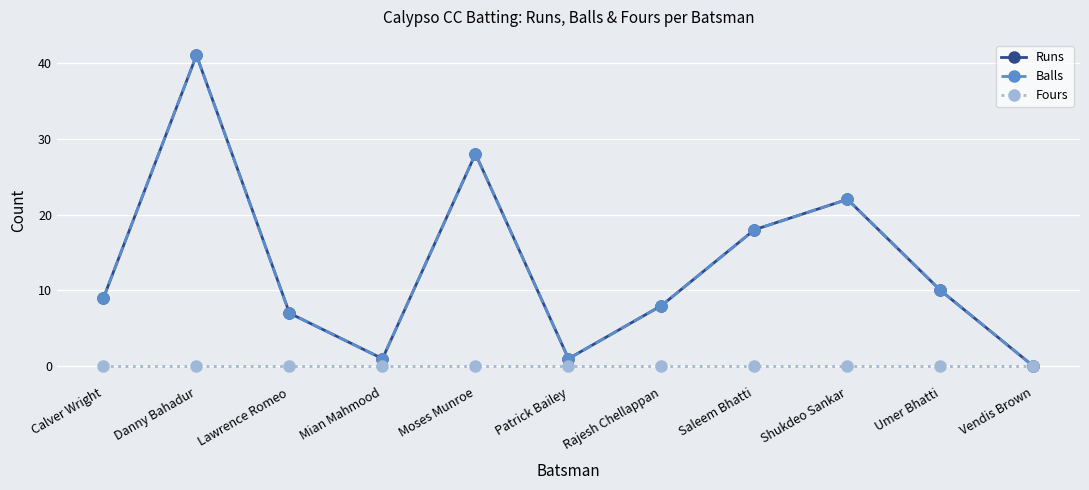

What is the sum of all Runs values?

145